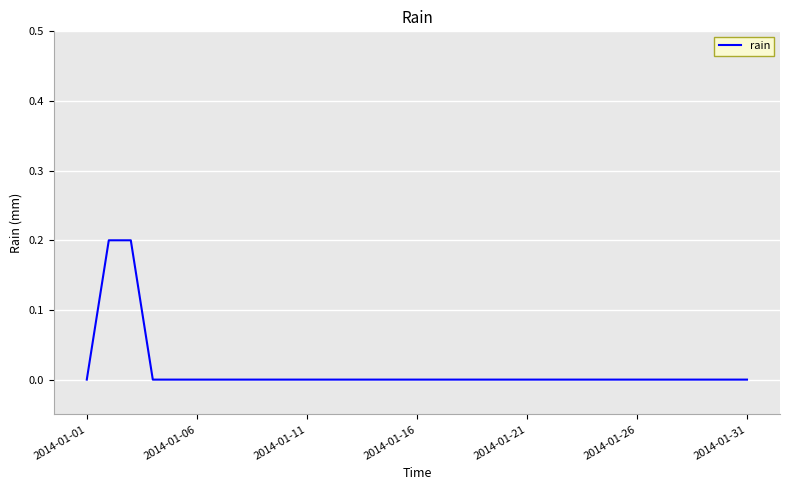

Is this an area chart (filled region under the line)?

No